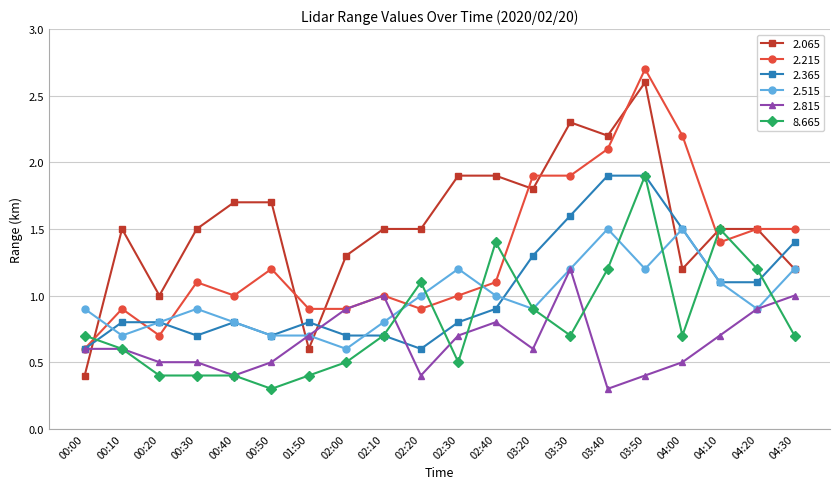

Is it true that 2.815 equals 0.8 at 00:50?

False